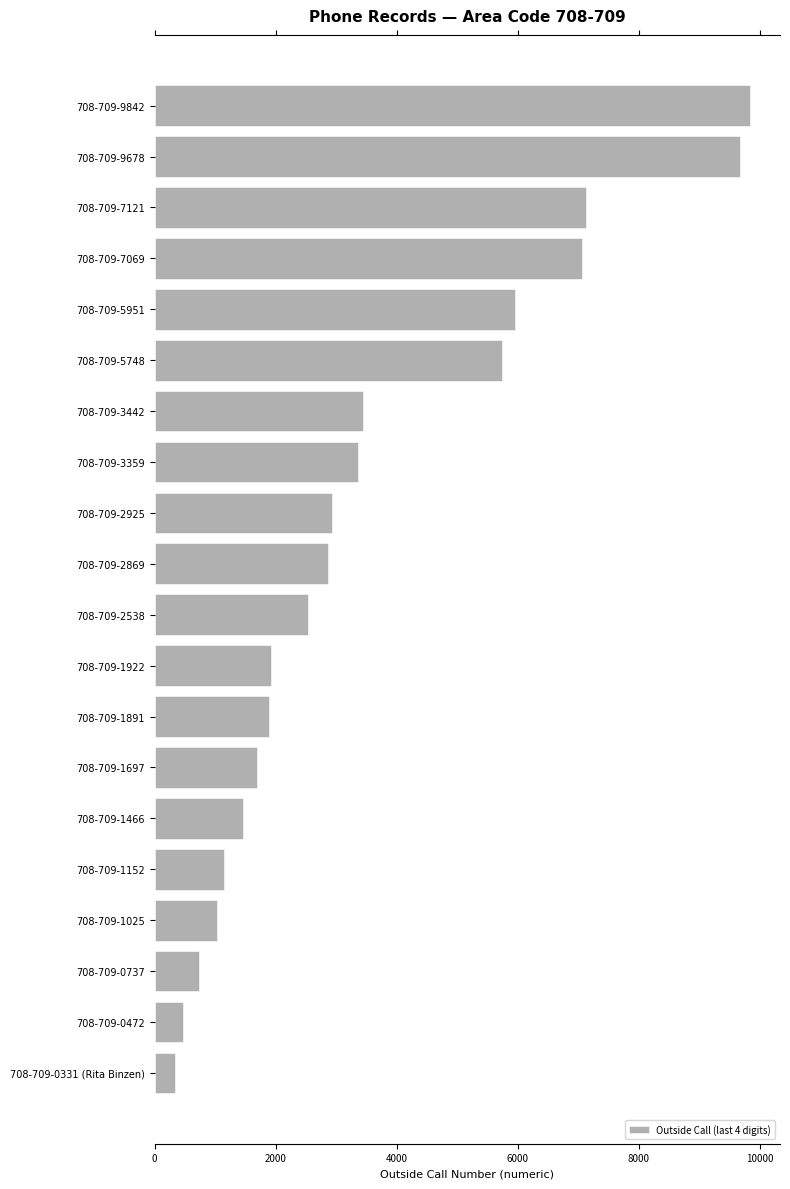

True or false: the data shows 9678 at 708-709-9678.

True